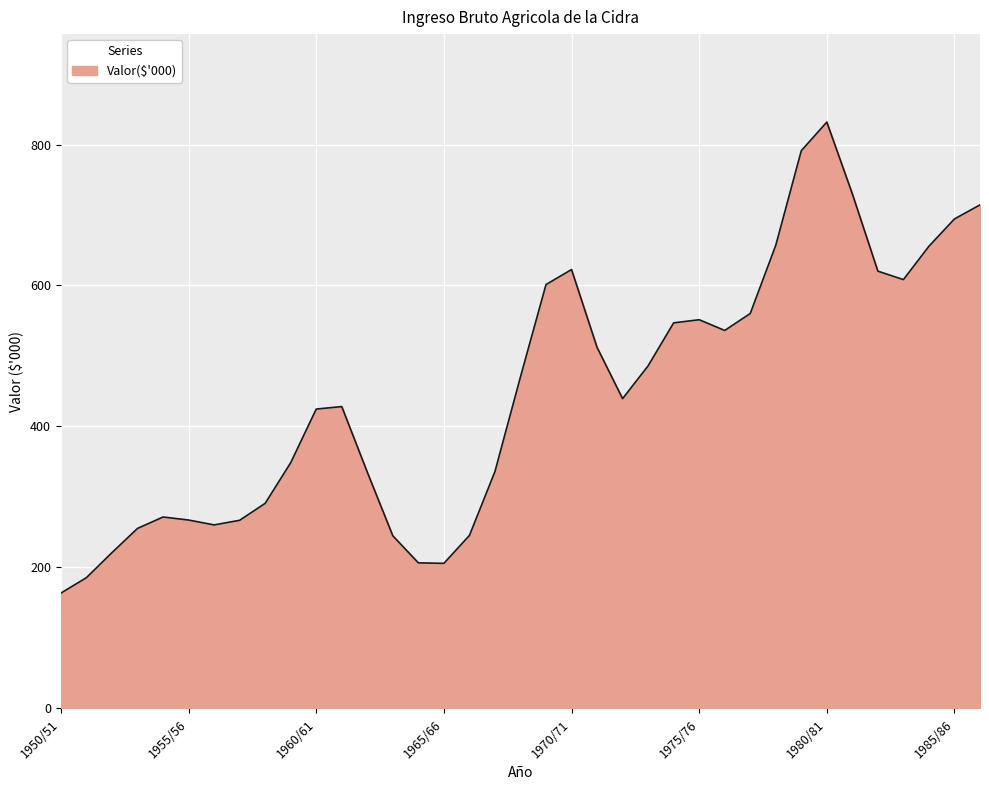

What is the greatest value displayed?

831.8